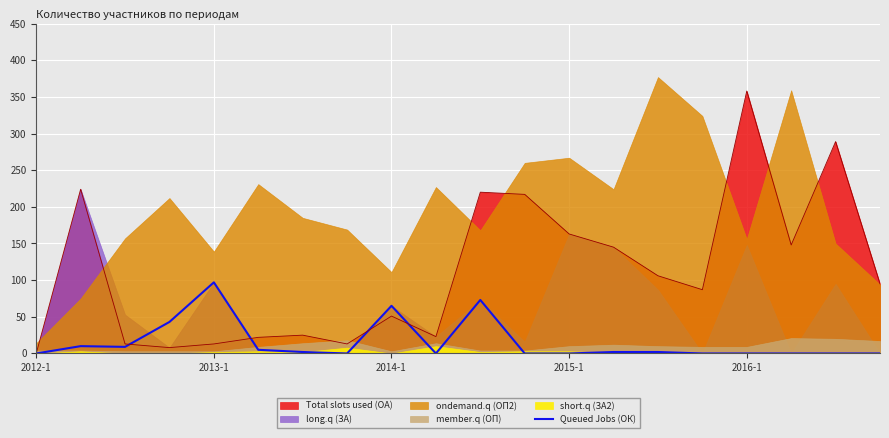

The value at 18 is 0. True or false?

True